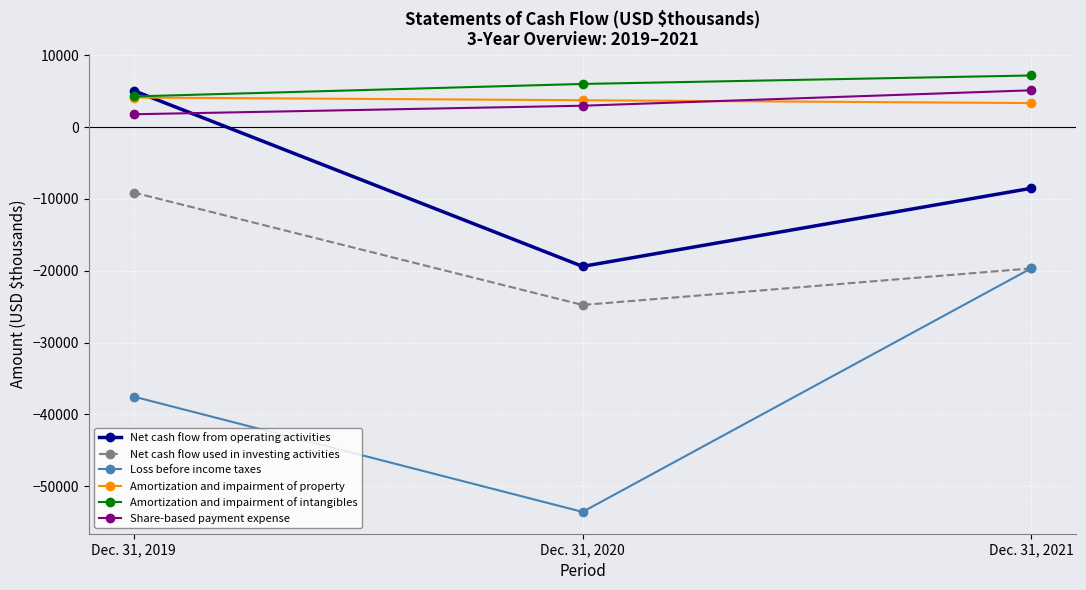

Reading left to right, extract all data points from this chart.

Net cash flow from operating activities: 5088	-19389	-8505
Net cash flow used in investing activities: -9101	-24762	-19666
Loss before income taxes: -37522	-53580	-19638
Amortization and impairment of property: 4126	3752	3354
Amortization and impairment of intangibles: 4279	6018	7199
Share-based payment expense: 1797	2985	5135